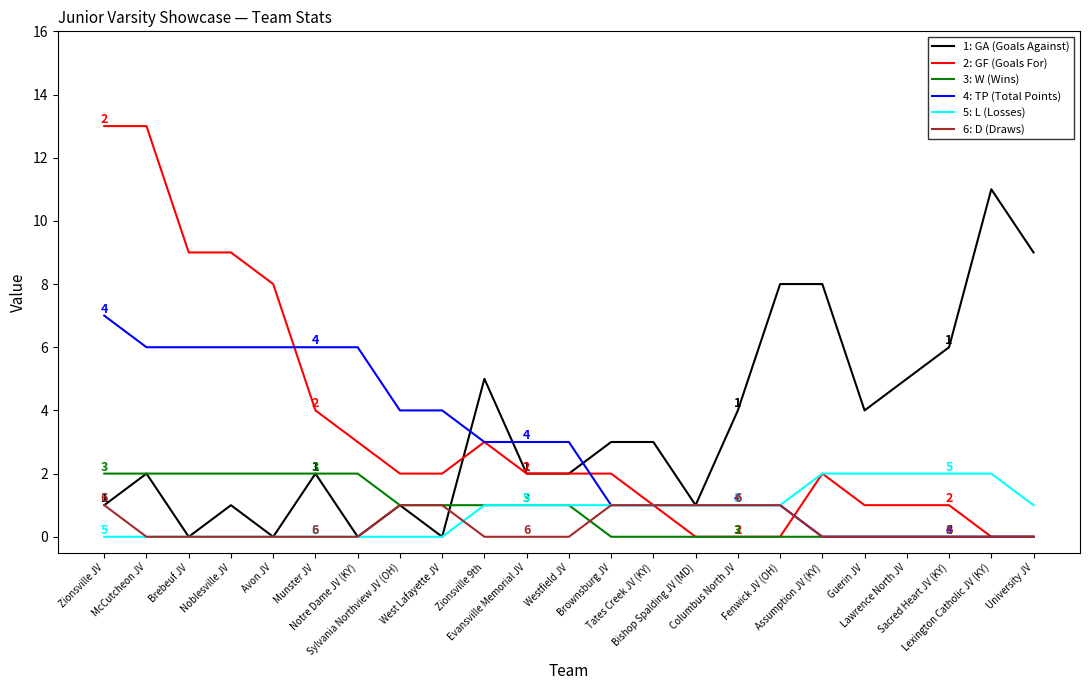

What is the maximum value shown in the chart?

13